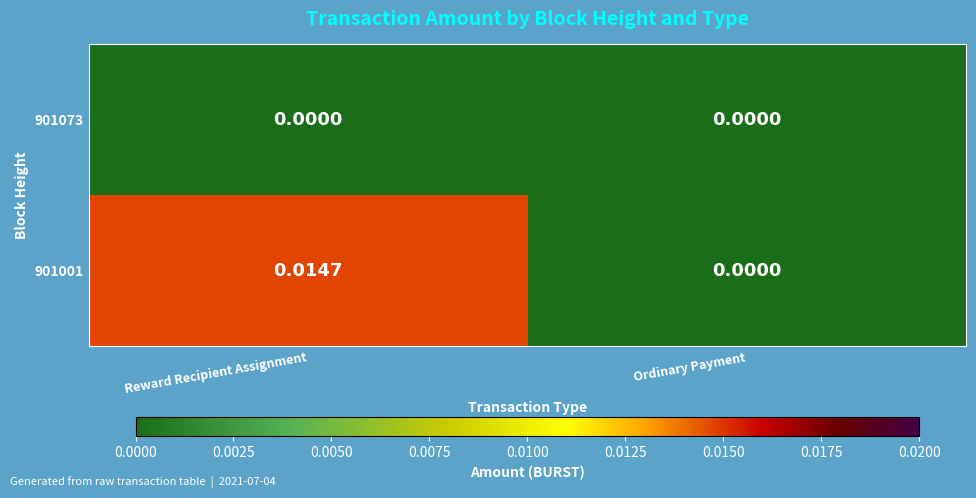

Which series has the largest total across all categories?

901001